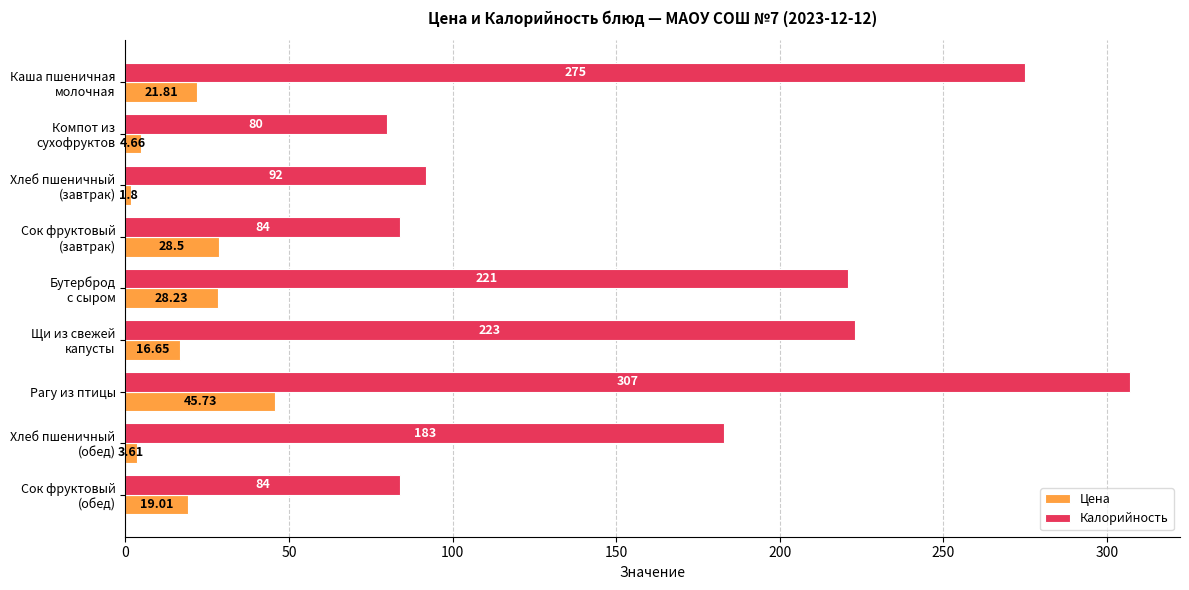

Which label corresponds to the largest value in the chart?

Рагу из птицы